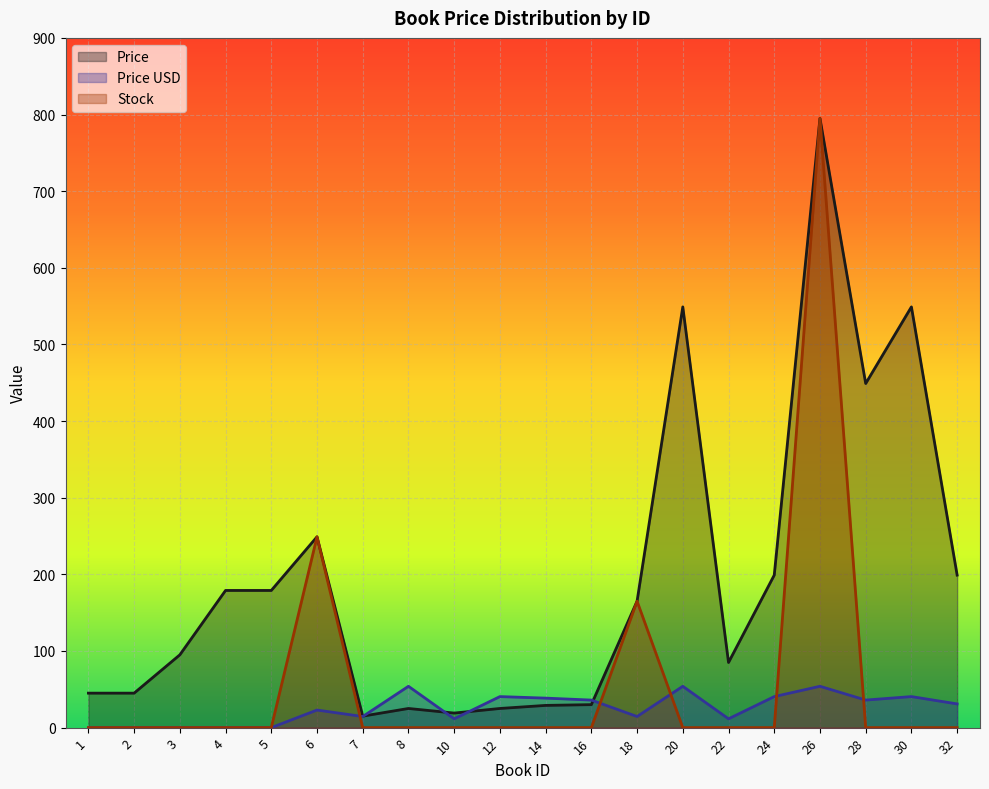

Reading right to left, what are all the values shown in this chart?

Price: 32=199.0	30=549.0	28=449.0	26=795.0	24=199.0	22=85.0	20=549.0	18=165.0	16=30.0	14=29.0	12=25.0	10=19.0	8=25.0	7=15.0	6=249.0	5=179.0	4=179.0	3=95.0	2=45.0	1=45.0
Price USD: 32=30.9	30=40.5	28=36.0	26=54.0	24=40.5	22=11.5	20=54.0	18=14.5	16=36.0	14=38.5	12=40.5	10=11.5	8=54.0	7=14.5	6=22.9	5=0.0	4=0.0	3=0.0	2=0.0	1=0.0
Stock: 32=0.0	30=0.0	28=0.0	26=795.0	24=0.0	22=0.0	20=0.0	18=165.0	16=0.0	14=0.0	12=0.0	10=0.0	8=0.0	7=0.0	6=249.0	5=0.0	4=0.0	3=0.0	2=0.0	1=0.0